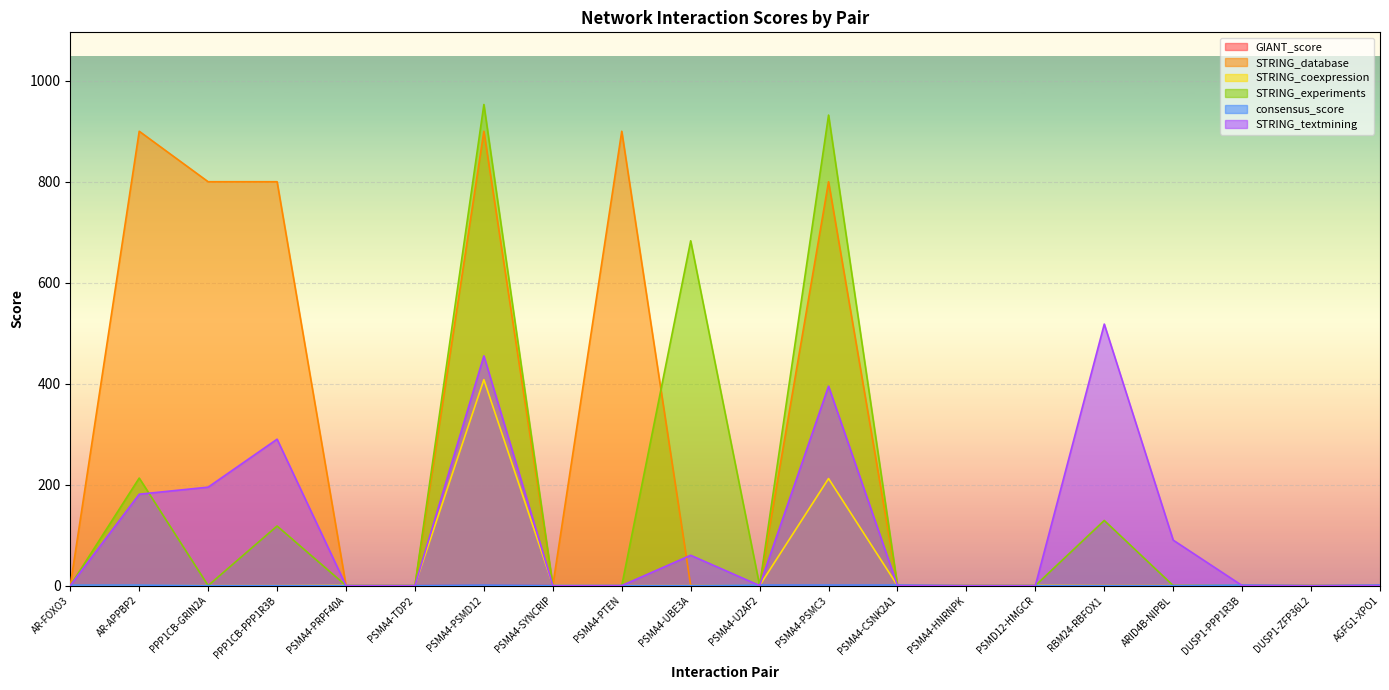

At which label does STRING_database reach its minimum?

AR-FOXO3